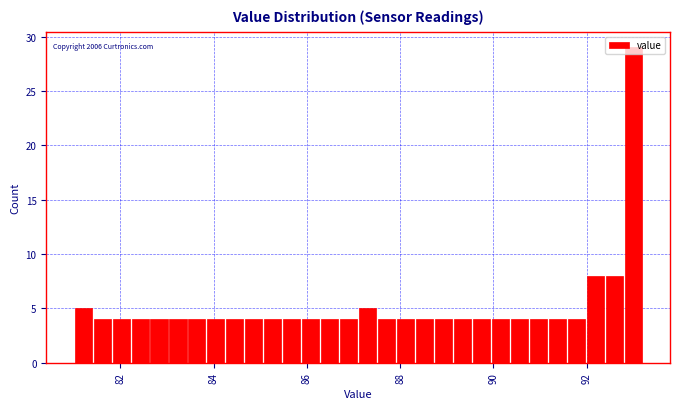

Around what value on the x-axis is the tallest bar? Give the approximate position of its centre, as read against the axis.

93.0